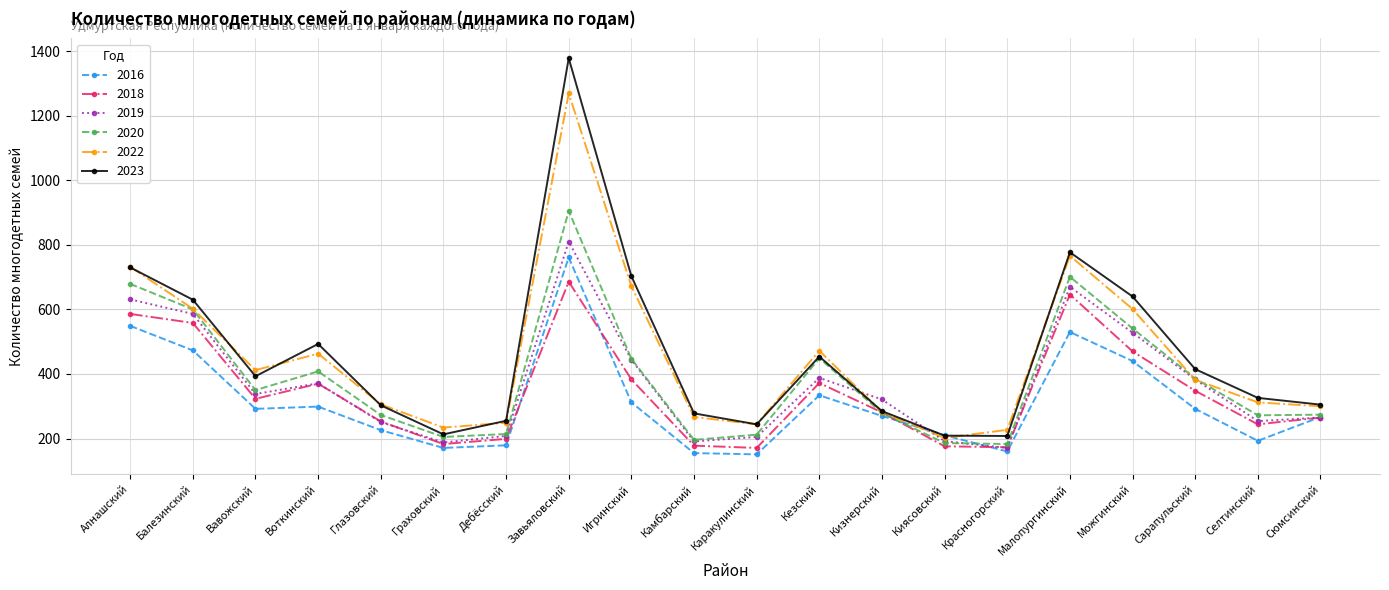

What position from the left is Воткинский?

4